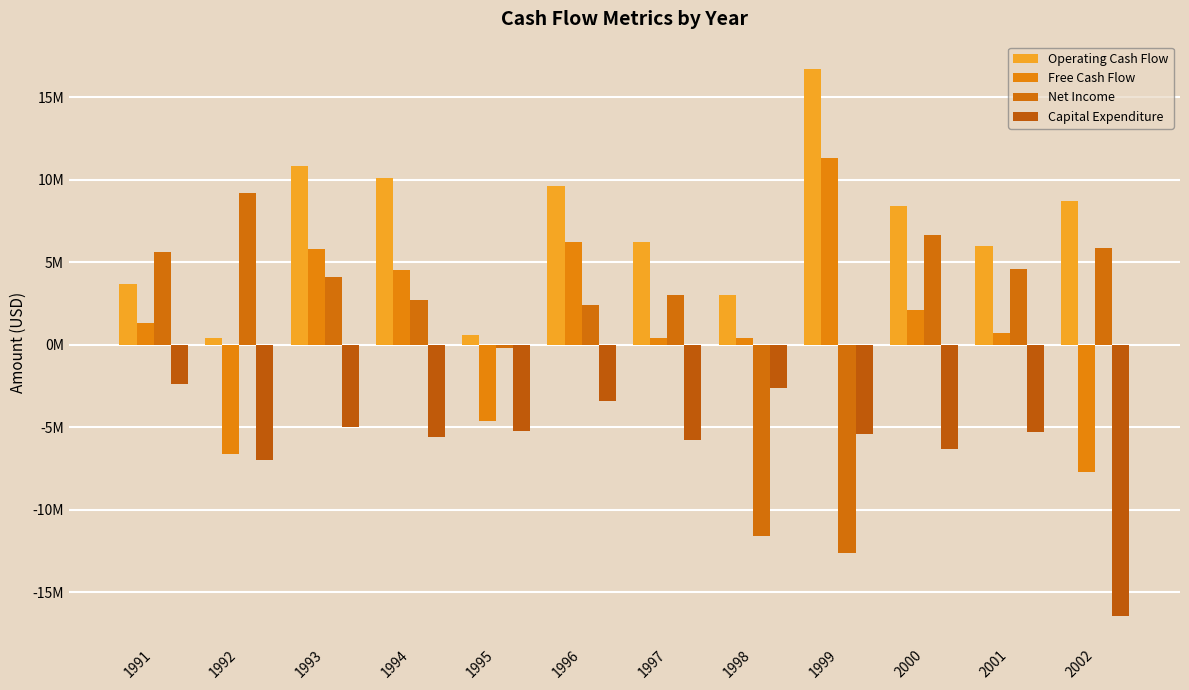

What are all the series names shown in the legend?

Operating Cash Flow, Free Cash Flow, Net Income, Capital Expenditure